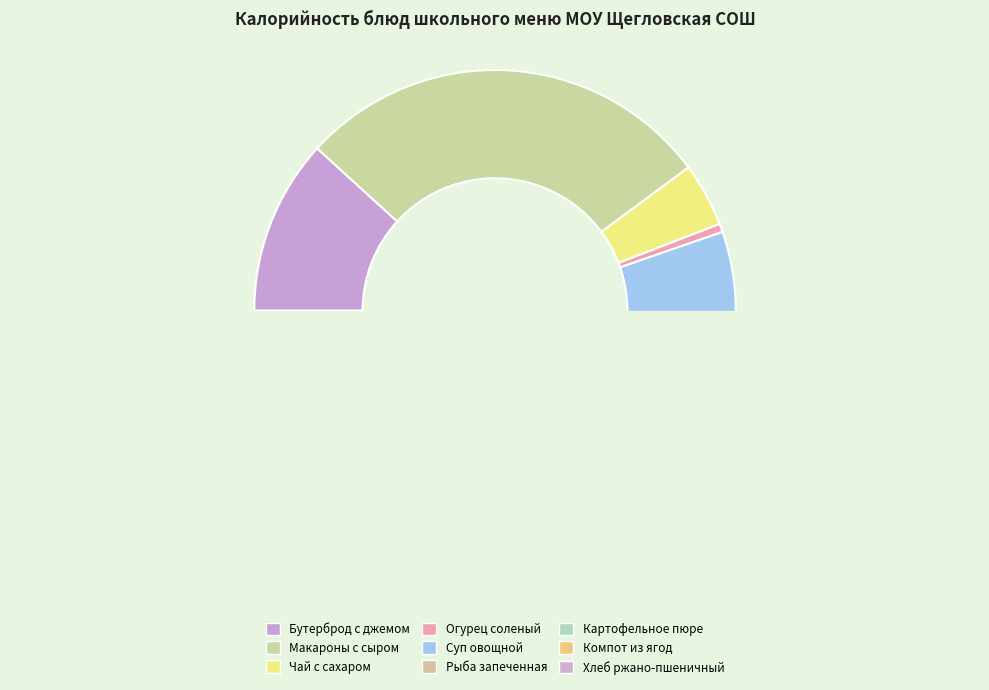

Count the number of slices in the pie.

9